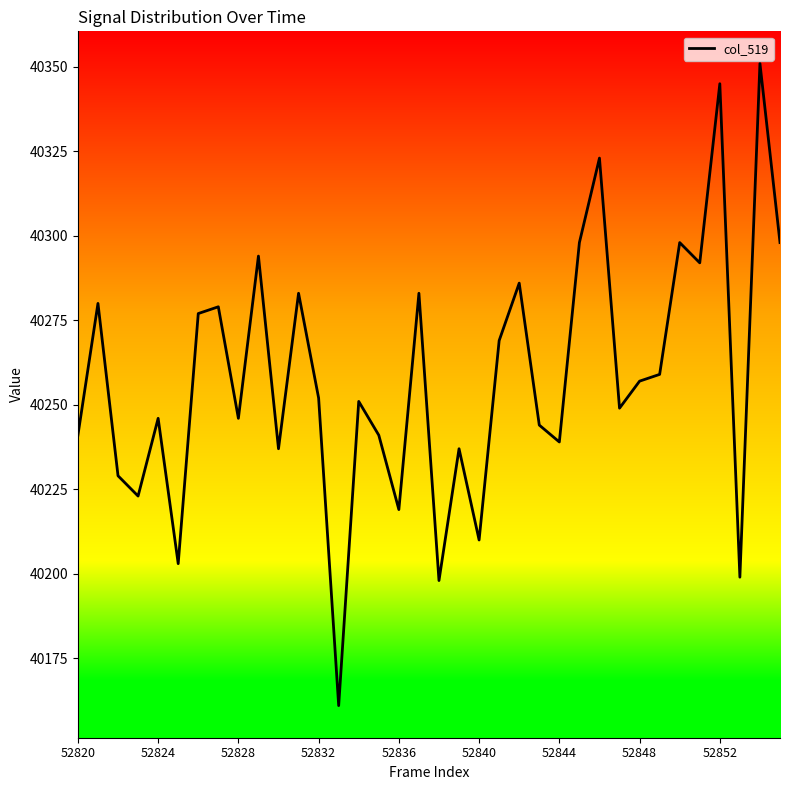

What is the difference between the maximum and minimum values?

190